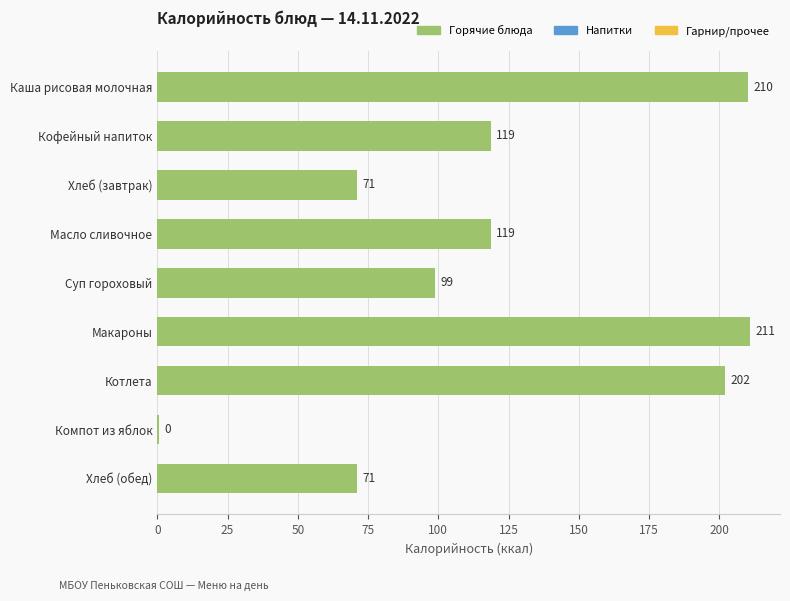

Where is the data nearest to the value 105?

Суп гороховый